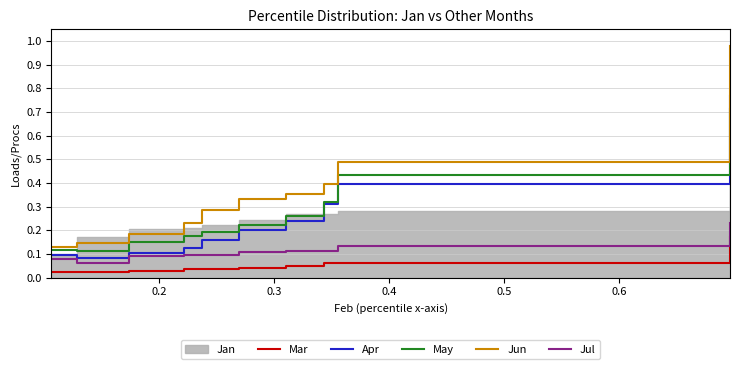

True or false: Jul and Apr intersect in this chart.

False